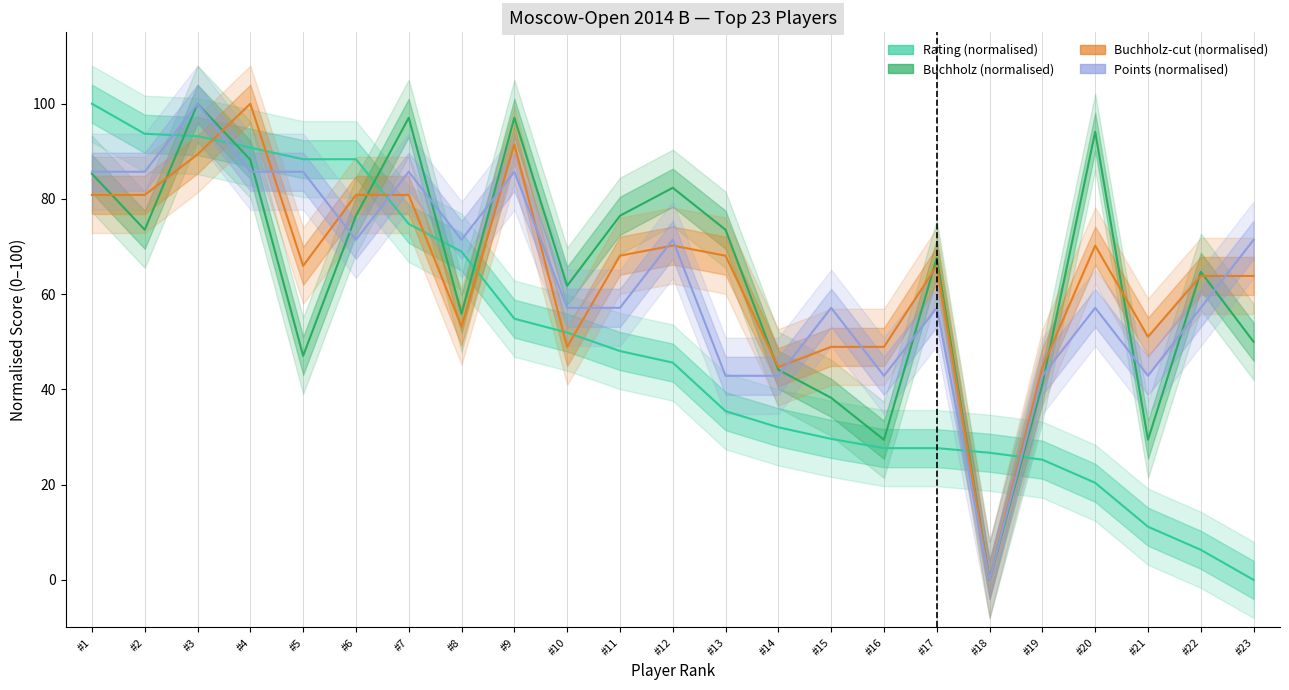

Count the number of data series in this chart.

4